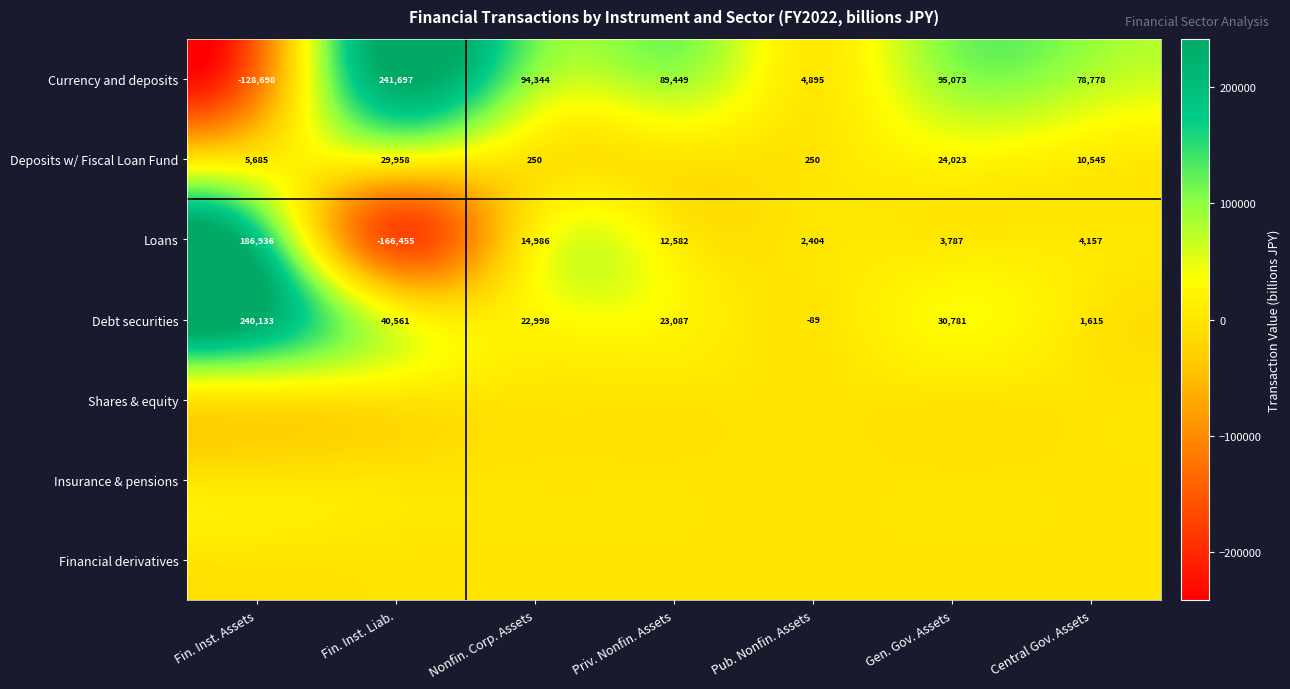

How many positive values does the Loans series have?

6